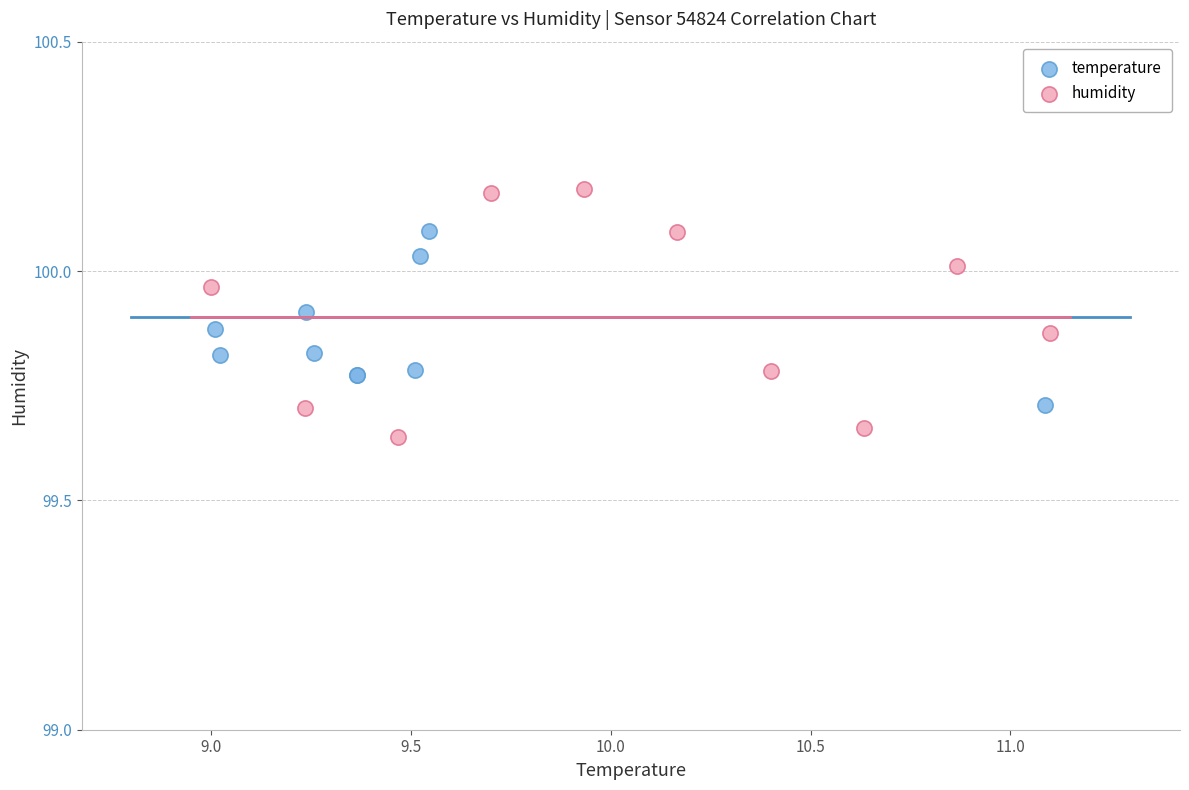

Which series has the largest Y range (max minus min)?

humidity